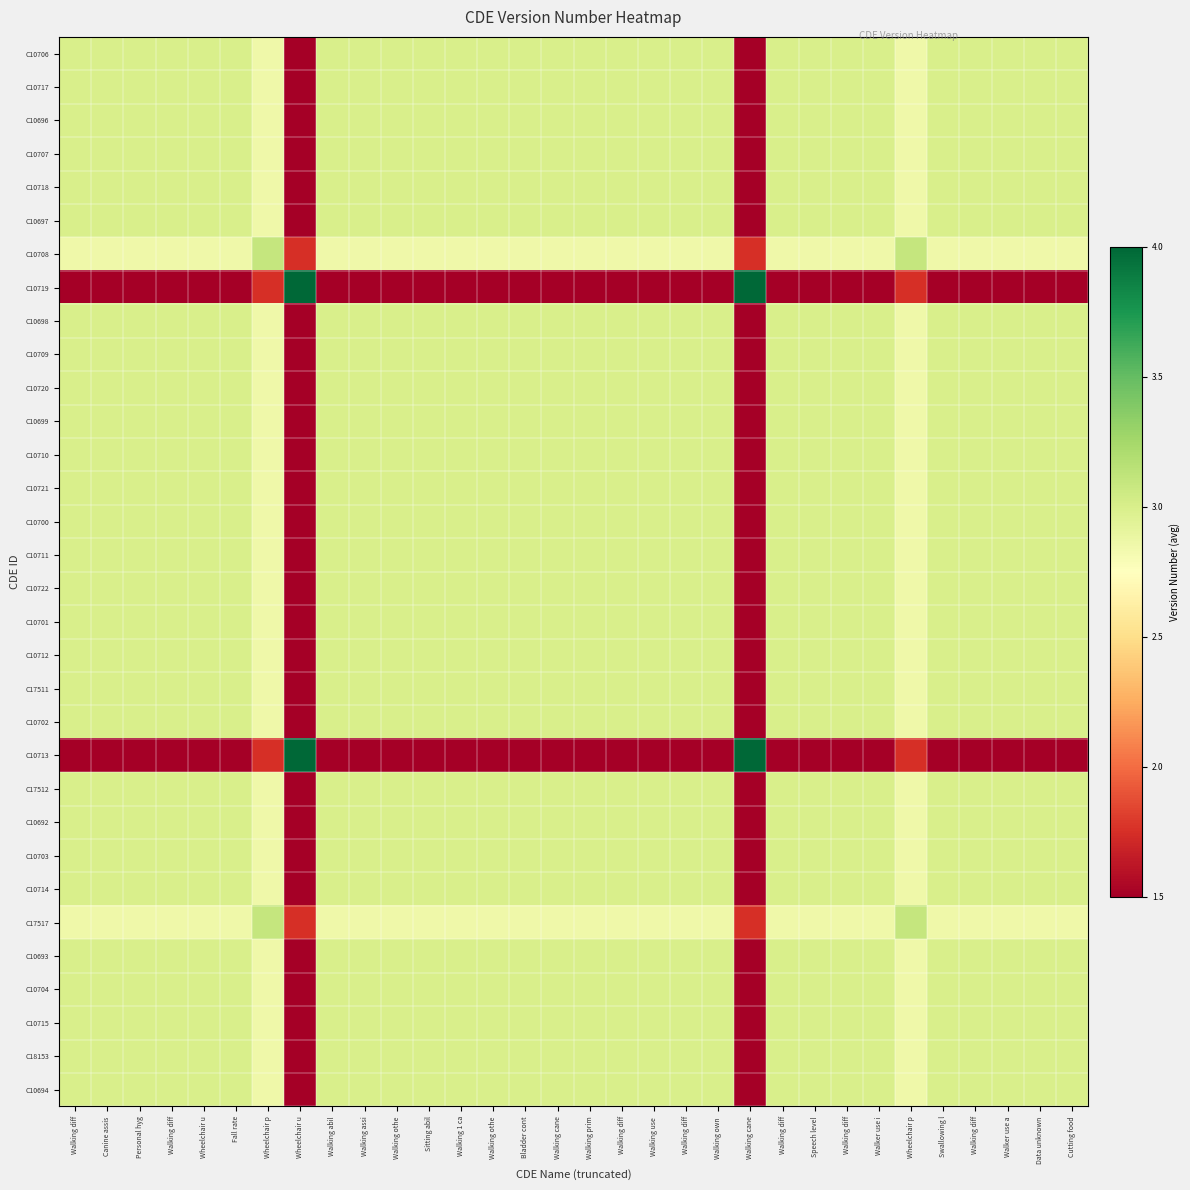

Reading left to right, extract all data points from this chart.

C10706: Walking diff=3.0	Canine assis=3.0	Personal hyg=3.0	Walking diff=3.0	Wheelchair u=3.0	Fall rate=3.0	Wheelchair p=2.8	Wheelchair u=1.5	Walking abil=3.0	Walking assi=3.0	Walking othe=3.0	Sitting abil=3.0	Walking 1 ca=3.0	Walking othe=3.0	Bladder cont=3.0	Walking cane=3.0	Walking prim=3.0	Walking diff=3.0	Walking use =3.0	Walking diff=3.0	Walking own =3.0	Walking cane=1.5	Walking diff=3.0	Speech level=3.0	Walking diff=3.0	Walker use i=3.0	Wheelchair p=2.8	Swallowing l=3.0	Walking diff=3.0	Walker use a=3.0	Data unknown=3.0	Cutting food=3.0
C10717: Walking diff=3.0	Canine assis=3.0	Personal hyg=3.0	Walking diff=3.0	Wheelchair u=3.0	Fall rate=3.0	Wheelchair p=2.8	Wheelchair u=1.5	Walking abil=3.0	Walking assi=3.0	Walking othe=3.0	Sitting abil=3.0	Walking 1 ca=3.0	Walking othe=3.0	Bladder cont=3.0	Walking cane=3.0	Walking prim=3.0	Walking diff=3.0	Walking use =3.0	Walking diff=3.0	Walking own =3.0	Walking cane=1.5	Walking diff=3.0	Speech level=3.0	Walking diff=3.0	Walker use i=3.0	Wheelchair p=2.8	Swallowing l=3.0	Walking diff=3.0	Walker use a=3.0	Data unknown=3.0	Cutting food=3.0
C10696: Walking diff=3.0	Canine assis=3.0	Personal hyg=3.0	Walking diff=3.0	Wheelchair u=3.0	Fall rate=3.0	Wheelchair p=2.8	Wheelchair u=1.5	Walking abil=3.0	Walking assi=3.0	Walking othe=3.0	Sitting abil=3.0	Walking 1 ca=3.0	Walking othe=3.0	Bladder cont=3.0	Walking cane=3.0	Walking prim=3.0	Walking diff=3.0	Walking use =3.0	Walking diff=3.0	Walking own =3.0	Walking cane=1.5	Walking diff=3.0	Speech level=3.0	Walking diff=3.0	Walker use i=3.0	Wheelchair p=2.8	Swallowing l=3.0	Walking diff=3.0	Walker use a=3.0	Data unknown=3.0	Cutting food=3.0
C10707: Walking diff=3.0	Canine assis=3.0	Personal hyg=3.0	Walking diff=3.0	Wheelchair u=3.0	Fall rate=3.0	Wheelchair p=2.8	Wheelchair u=1.5	Walking abil=3.0	Walking assi=3.0	Walking othe=3.0	Sitting abil=3.0	Walking 1 ca=3.0	Walking othe=3.0	Bladder cont=3.0	Walking cane=3.0	Walking prim=3.0	Walking diff=3.0	Walking use =3.0	Walking diff=3.0	Walking own =3.0	Walking cane=1.5	Walking diff=3.0	Speech level=3.0	Walking diff=3.0	Walker use i=3.0	Wheelchair p=2.8	Swallowing l=3.0	Walking diff=3.0	Walker use a=3.0	Data unknown=3.0	Cutting food=3.0
C10718: Walking diff=3.0	Canine assis=3.0	Personal hyg=3.0	Walking diff=3.0	Wheelchair u=3.0	Fall rate=3.0	Wheelchair p=2.8	Wheelchair u=1.5	Walking abil=3.0	Walking assi=3.0	Walking othe=3.0	Sitting abil=3.0	Walking 1 ca=3.0	Walking othe=3.0	Bladder cont=3.0	Walking cane=3.0	Walking prim=3.0	Walking diff=3.0	Walking use =3.0	Walking diff=3.0	Walking own =3.0	Walking cane=1.5	Walking diff=3.0	Speech level=3.0	Walking diff=3.0	Walker use i=3.0	Wheelchair p=2.8	Swallowing l=3.0	Walking diff=3.0	Walker use a=3.0	Data unknown=3.0	Cutting food=3.0
C10697: Walking diff=3.0	Canine assis=3.0	Personal hyg=3.0	Walking diff=3.0	Wheelchair u=3.0	Fall rate=3.0	Wheelchair p=2.8	Wheelchair u=1.5	Walking abil=3.0	Walking assi=3.0	Walking othe=3.0	Sitting abil=3.0	Walking 1 ca=3.0	Walking othe=3.0	Bladder cont=3.0	Walking cane=3.0	Walking prim=3.0	Walking diff=3.0	Walking use =3.0	Walking diff=3.0	Walking own =3.0	Walking cane=1.5	Walking diff=3.0	Speech level=3.0	Walking diff=3.0	Walker use i=3.0	Wheelchair p=2.8	Swallowing l=3.0	Walking diff=3.0	Walker use a=3.0	Data unknown=3.0	Cutting food=3.0
C10708: Walking diff=2.8	Canine assis=2.8	Personal hyg=2.8	Walking diff=2.8	Wheelchair u=2.8	Fall rate=2.8	Wheelchair p=3.1	Wheelchair u=1.8	Walking abil=2.8	Walking assi=2.8	Walking othe=2.8	Sitting abil=2.8	Walking 1 ca=2.8	Walking othe=2.8	Bladder cont=2.8	Walking cane=2.8	Walking prim=2.8	Walking diff=2.8	Walking use =2.8	Walking diff=2.8	Walking own =2.8	Walking cane=1.8	Walking diff=2.8	Speech level=2.8	Walking diff=2.8	Walker use i=2.8	Wheelchair p=3.1	Swallowing l=2.8	Walking diff=2.8	Walker use a=2.8	Data unknown=2.8	Cutting food=2.8
C10719: Walking diff=1.5	Canine assis=1.5	Personal hyg=1.5	Walking diff=1.5	Wheelchair u=1.5	Fall rate=1.5	Wheelchair p=1.8	Wheelchair u=4.0	Walking abil=1.5	Walking assi=1.5	Walking othe=1.5	Sitting abil=1.5	Walking 1 ca=1.5	Walking othe=1.5	Bladder cont=1.5	Walking cane=1.5	Walking prim=1.5	Walking diff=1.5	Walking use =1.5	Walking diff=1.5	Walking own =1.5	Walking cane=4.0	Walking diff=1.5	Speech level=1.5	Walking diff=1.5	Walker use i=1.5	Wheelchair p=1.8	Swallowing l=1.5	Walking diff=1.5	Walker use a=1.5	Data unknown=1.5	Cutting food=1.5
C10698: Walking diff=3.0	Canine assis=3.0	Personal hyg=3.0	Walking diff=3.0	Wheelchair u=3.0	Fall rate=3.0	Wheelchair p=2.8	Wheelchair u=1.5	Walking abil=3.0	Walking assi=3.0	Walking othe=3.0	Sitting abil=3.0	Walking 1 ca=3.0	Walking othe=3.0	Bladder cont=3.0	Walking cane=3.0	Walking prim=3.0	Walking diff=3.0	Walking use =3.0	Walking diff=3.0	Walking own =3.0	Walking cane=1.5	Walking diff=3.0	Speech level=3.0	Walking diff=3.0	Walker use i=3.0	Wheelchair p=2.8	Swallowing l=3.0	Walking diff=3.0	Walker use a=3.0	Data unknown=3.0	Cutting food=3.0
C10709: Walking diff=3.0	Canine assis=3.0	Personal hyg=3.0	Walking diff=3.0	Wheelchair u=3.0	Fall rate=3.0	Wheelchair p=2.8	Wheelchair u=1.5	Walking abil=3.0	Walking assi=3.0	Walking othe=3.0	Sitting abil=3.0	Walking 1 ca=3.0	Walking othe=3.0	Bladder cont=3.0	Walking cane=3.0	Walking prim=3.0	Walking diff=3.0	Walking use =3.0	Walking diff=3.0	Walking own =3.0	Walking cane=1.5	Walking diff=3.0	Speech level=3.0	Walking diff=3.0	Walker use i=3.0	Wheelchair p=2.8	Swallowing l=3.0	Walking diff=3.0	Walker use a=3.0	Data unknown=3.0	Cutting food=3.0
C10720: Walking diff=3.0	Canine assis=3.0	Personal hyg=3.0	Walking diff=3.0	Wheelchair u=3.0	Fall rate=3.0	Wheelchair p=2.8	Wheelchair u=1.5	Walking abil=3.0	Walking assi=3.0	Walking othe=3.0	Sitting abil=3.0	Walking 1 ca=3.0	Walking othe=3.0	Bladder cont=3.0	Walking cane=3.0	Walking prim=3.0	Walking diff=3.0	Walking use =3.0	Walking diff=3.0	Walking own =3.0	Walking cane=1.5	Walking diff=3.0	Speech level=3.0	Walking diff=3.0	Walker use i=3.0	Wheelchair p=2.8	Swallowing l=3.0	Walking diff=3.0	Walker use a=3.0	Data unknown=3.0	Cutting food=3.0
C10699: Walking diff=3.0	Canine assis=3.0	Personal hyg=3.0	Walking diff=3.0	Wheelchair u=3.0	Fall rate=3.0	Wheelchair p=2.8	Wheelchair u=1.5	Walking abil=3.0	Walking assi=3.0	Walking othe=3.0	Sitting abil=3.0	Walking 1 ca=3.0	Walking othe=3.0	Bladder cont=3.0	Walking cane=3.0	Walking prim=3.0	Walking diff=3.0	Walking use =3.0	Walking diff=3.0	Walking own =3.0	Walking cane=1.5	Walking diff=3.0	Speech level=3.0	Walking diff=3.0	Walker use i=3.0	Wheelchair p=2.8	Swallowing l=3.0	Walking diff=3.0	Walker use a=3.0	Data unknown=3.0	Cutting food=3.0
C10710: Walking diff=3.0	Canine assis=3.0	Personal hyg=3.0	Walking diff=3.0	Wheelchair u=3.0	Fall rate=3.0	Wheelchair p=2.8	Wheelchair u=1.5	Walking abil=3.0	Walking assi=3.0	Walking othe=3.0	Sitting abil=3.0	Walking 1 ca=3.0	Walking othe=3.0	Bladder cont=3.0	Walking cane=3.0	Walking prim=3.0	Walking diff=3.0	Walking use =3.0	Walking diff=3.0	Walking own =3.0	Walking cane=1.5	Walking diff=3.0	Speech level=3.0	Walking diff=3.0	Walker use i=3.0	Wheelchair p=2.8	Swallowing l=3.0	Walking diff=3.0	Walker use a=3.0	Data unknown=3.0	Cutting food=3.0
C10721: Walking diff=3.0	Canine assis=3.0	Personal hyg=3.0	Walking diff=3.0	Wheelchair u=3.0	Fall rate=3.0	Wheelchair p=2.8	Wheelchair u=1.5	Walking abil=3.0	Walking assi=3.0	Walking othe=3.0	Sitting abil=3.0	Walking 1 ca=3.0	Walking othe=3.0	Bladder cont=3.0	Walking cane=3.0	Walking prim=3.0	Walking diff=3.0	Walking use =3.0	Walking diff=3.0	Walking own =3.0	Walking cane=1.5	Walking diff=3.0	Speech level=3.0	Walking diff=3.0	Walker use i=3.0	Wheelchair p=2.8	Swallowing l=3.0	Walking diff=3.0	Walker use a=3.0	Data unknown=3.0	Cutting food=3.0
C10700: Walking diff=3.0	Canine assis=3.0	Personal hyg=3.0	Walking diff=3.0	Wheelchair u=3.0	Fall rate=3.0	Wheelchair p=2.8	Wheelchair u=1.5	Walking abil=3.0	Walking assi=3.0	Walking othe=3.0	Sitting abil=3.0	Walking 1 ca=3.0	Walking othe=3.0	Bladder cont=3.0	Walking cane=3.0	Walking prim=3.0	Walking diff=3.0	Walking use =3.0	Walking diff=3.0	Walking own =3.0	Walking cane=1.5	Walking diff=3.0	Speech level=3.0	Walking diff=3.0	Walker use i=3.0	Wheelchair p=2.8	Swallowing l=3.0	Walking diff=3.0	Walker use a=3.0	Data unknown=3.0	Cutting food=3.0
C10711: Walking diff=3.0	Canine assis=3.0	Personal hyg=3.0	Walking diff=3.0	Wheelchair u=3.0	Fall rate=3.0	Wheelchair p=2.8	Wheelchair u=1.5	Walking abil=3.0	Walking assi=3.0	Walking othe=3.0	Sitting abil=3.0	Walking 1 ca=3.0	Walking othe=3.0	Bladder cont=3.0	Walking cane=3.0	Walking prim=3.0	Walking diff=3.0	Walking use =3.0	Walking diff=3.0	Walking own =3.0	Walking cane=1.5	Walking diff=3.0	Speech level=3.0	Walking diff=3.0	Walker use i=3.0	Wheelchair p=2.8	Swallowing l=3.0	Walking diff=3.0	Walker use a=3.0	Data unknown=3.0	Cutting food=3.0
C10722: Walking diff=3.0	Canine assis=3.0	Personal hyg=3.0	Walking diff=3.0	Wheelchair u=3.0	Fall rate=3.0	Wheelchair p=2.8	Wheelchair u=1.5	Walking abil=3.0	Walking assi=3.0	Walking othe=3.0	Sitting abil=3.0	Walking 1 ca=3.0	Walking othe=3.0	Bladder cont=3.0	Walking cane=3.0	Walking prim=3.0	Walking diff=3.0	Walking use =3.0	Walking diff=3.0	Walking own =3.0	Walking cane=1.5	Walking diff=3.0	Speech level=3.0	Walking diff=3.0	Walker use i=3.0	Wheelchair p=2.8	Swallowing l=3.0	Walking diff=3.0	Walker use a=3.0	Data unknown=3.0	Cutting food=3.0
C10701: Walking diff=3.0	Canine assis=3.0	Personal hyg=3.0	Walking diff=3.0	Wheelchair u=3.0	Fall rate=3.0	Wheelchair p=2.8	Wheelchair u=1.5	Walking abil=3.0	Walking assi=3.0	Walking othe=3.0	Sitting abil=3.0	Walking 1 ca=3.0	Walking othe=3.0	Bladder cont=3.0	Walking cane=3.0	Walking prim=3.0	Walking diff=3.0	Walking use =3.0	Walking diff=3.0	Walking own =3.0	Walking cane=1.5	Walking diff=3.0	Speech level=3.0	Walking diff=3.0	Walker use i=3.0	Wheelchair p=2.8	Swallowing l=3.0	Walking diff=3.0	Walker use a=3.0	Data unknown=3.0	Cutting food=3.0
C10712: Walking diff=3.0	Canine assis=3.0	Personal hyg=3.0	Walking diff=3.0	Wheelchair u=3.0	Fall rate=3.0	Wheelchair p=2.8	Wheelchair u=1.5	Walking abil=3.0	Walking assi=3.0	Walking othe=3.0	Sitting abil=3.0	Walking 1 ca=3.0	Walking othe=3.0	Bladder cont=3.0	Walking cane=3.0	Walking prim=3.0	Walking diff=3.0	Walking use =3.0	Walking diff=3.0	Walking own =3.0	Walking cane=1.5	Walking diff=3.0	Speech level=3.0	Walking diff=3.0	Walker use i=3.0	Wheelchair p=2.8	Swallowing l=3.0	Walking diff=3.0	Walker use a=3.0	Data unknown=3.0	Cutting food=3.0
C17511: Walking diff=3.0	Canine assis=3.0	Personal hyg=3.0	Walking diff=3.0	Wheelchair u=3.0	Fall rate=3.0	Wheelchair p=2.8	Wheelchair u=1.5	Walking abil=3.0	Walking assi=3.0	Walking othe=3.0	Sitting abil=3.0	Walking 1 ca=3.0	Walking othe=3.0	Bladder cont=3.0	Walking cane=3.0	Walking prim=3.0	Walking diff=3.0	Walking use =3.0	Walking diff=3.0	Walking own =3.0	Walking cane=1.5	Walking diff=3.0	Speech level=3.0	Walking diff=3.0	Walker use i=3.0	Wheelchair p=2.8	Swallowing l=3.0	Walking diff=3.0	Walker use a=3.0	Data unknown=3.0	Cutting food=3.0
C10702: Walking diff=3.0	Canine assis=3.0	Personal hyg=3.0	Walking diff=3.0	Wheelchair u=3.0	Fall rate=3.0	Wheelchair p=2.8	Wheelchair u=1.5	Walking abil=3.0	Walking assi=3.0	Walking othe=3.0	Sitting abil=3.0	Walking 1 ca=3.0	Walking othe=3.0	Bladder cont=3.0	Walking cane=3.0	Walking prim=3.0	Walking diff=3.0	Walking use =3.0	Walking diff=3.0	Walking own =3.0	Walking cane=1.5	Walking diff=3.0	Speech level=3.0	Walking diff=3.0	Walker use i=3.0	Wheelchair p=2.8	Swallowing l=3.0	Walking diff=3.0	Walker use a=3.0	Data unknown=3.0	Cutting food=3.0
C10713: Walking diff=1.5	Canine assis=1.5	Personal hyg=1.5	Walking diff=1.5	Wheelchair u=1.5	Fall rate=1.5	Wheelchair p=1.8	Wheelchair u=4.0	Walking abil=1.5	Walking assi=1.5	Walking othe=1.5	Sitting abil=1.5	Walking 1 ca=1.5	Walking othe=1.5	Bladder cont=1.5	Walking cane=1.5	Walking prim=1.5	Walking diff=1.5	Walking use =1.5	Walking diff=1.5	Walking own =1.5	Walking cane=4.0	Walking diff=1.5	Speech level=1.5	Walking diff=1.5	Walker use i=1.5	Wheelchair p=1.8	Swallowing l=1.5	Walking diff=1.5	Walker use a=1.5	Data unknown=1.5	Cutting food=1.5
C17512: Walking diff=3.0	Canine assis=3.0	Personal hyg=3.0	Walking diff=3.0	Wheelchair u=3.0	Fall rate=3.0	Wheelchair p=2.8	Wheelchair u=1.5	Walking abil=3.0	Walking assi=3.0	Walking othe=3.0	Sitting abil=3.0	Walking 1 ca=3.0	Walking othe=3.0	Bladder cont=3.0	Walking cane=3.0	Walking prim=3.0	Walking diff=3.0	Walking use =3.0	Walking diff=3.0	Walking own =3.0	Walking cane=1.5	Walking diff=3.0	Speech level=3.0	Walking diff=3.0	Walker use i=3.0	Wheelchair p=2.8	Swallowing l=3.0	Walking diff=3.0	Walker use a=3.0	Data unknown=3.0	Cutting food=3.0
C10692: Walking diff=3.0	Canine assis=3.0	Personal hyg=3.0	Walking diff=3.0	Wheelchair u=3.0	Fall rate=3.0	Wheelchair p=2.8	Wheelchair u=1.5	Walking abil=3.0	Walking assi=3.0	Walking othe=3.0	Sitting abil=3.0	Walking 1 ca=3.0	Walking othe=3.0	Bladder cont=3.0	Walking cane=3.0	Walking prim=3.0	Walking diff=3.0	Walking use =3.0	Walking diff=3.0	Walking own =3.0	Walking cane=1.5	Walking diff=3.0	Speech level=3.0	Walking diff=3.0	Walker use i=3.0	Wheelchair p=2.8	Swallowing l=3.0	Walking diff=3.0	Walker use a=3.0	Data unknown=3.0	Cutting food=3.0
C10703: Walking diff=3.0	Canine assis=3.0	Personal hyg=3.0	Walking diff=3.0	Wheelchair u=3.0	Fall rate=3.0	Wheelchair p=2.8	Wheelchair u=1.5	Walking abil=3.0	Walking assi=3.0	Walking othe=3.0	Sitting abil=3.0	Walking 1 ca=3.0	Walking othe=3.0	Bladder cont=3.0	Walking cane=3.0	Walking prim=3.0	Walking diff=3.0	Walking use =3.0	Walking diff=3.0	Walking own =3.0	Walking cane=1.5	Walking diff=3.0	Speech level=3.0	Walking diff=3.0	Walker use i=3.0	Wheelchair p=2.8	Swallowing l=3.0	Walking diff=3.0	Walker use a=3.0	Data unknown=3.0	Cutting food=3.0
C10714: Walking diff=3.0	Canine assis=3.0	Personal hyg=3.0	Walking diff=3.0	Wheelchair u=3.0	Fall rate=3.0	Wheelchair p=2.8	Wheelchair u=1.5	Walking abil=3.0	Walking assi=3.0	Walking othe=3.0	Sitting abil=3.0	Walking 1 ca=3.0	Walking othe=3.0	Bladder cont=3.0	Walking cane=3.0	Walking prim=3.0	Walking diff=3.0	Walking use =3.0	Walking diff=3.0	Walking own =3.0	Walking cane=1.5	Walking diff=3.0	Speech level=3.0	Walking diff=3.0	Walker use i=3.0	Wheelchair p=2.8	Swallowing l=3.0	Walking diff=3.0	Walker use a=3.0	Data unknown=3.0	Cutting food=3.0
C17517: Walking diff=2.8	Canine assis=2.8	Personal hyg=2.8	Walking diff=2.8	Wheelchair u=2.8	Fall rate=2.8	Wheelchair p=3.1	Wheelchair u=1.8	Walking abil=2.8	Walking assi=2.8	Walking othe=2.8	Sitting abil=2.8	Walking 1 ca=2.8	Walking othe=2.8	Bladder cont=2.8	Walking cane=2.8	Walking prim=2.8	Walking diff=2.8	Walking use =2.8	Walking diff=2.8	Walking own =2.8	Walking cane=1.8	Walking diff=2.8	Speech level=2.8	Walking diff=2.8	Walker use i=2.8	Wheelchair p=3.1	Swallowing l=2.8	Walking diff=2.8	Walker use a=2.8	Data unknown=2.8	Cutting food=2.8
C10693: Walking diff=3.0	Canine assis=3.0	Personal hyg=3.0	Walking diff=3.0	Wheelchair u=3.0	Fall rate=3.0	Wheelchair p=2.8	Wheelchair u=1.5	Walking abil=3.0	Walking assi=3.0	Walking othe=3.0	Sitting abil=3.0	Walking 1 ca=3.0	Walking othe=3.0	Bladder cont=3.0	Walking cane=3.0	Walking prim=3.0	Walking diff=3.0	Walking use =3.0	Walking diff=3.0	Walking own =3.0	Walking cane=1.5	Walking diff=3.0	Speech level=3.0	Walking diff=3.0	Walker use i=3.0	Wheelchair p=2.8	Swallowing l=3.0	Walking diff=3.0	Walker use a=3.0	Data unknown=3.0	Cutting food=3.0
C10704: Walking diff=3.0	Canine assis=3.0	Personal hyg=3.0	Walking diff=3.0	Wheelchair u=3.0	Fall rate=3.0	Wheelchair p=2.8	Wheelchair u=1.5	Walking abil=3.0	Walking assi=3.0	Walking othe=3.0	Sitting abil=3.0	Walking 1 ca=3.0	Walking othe=3.0	Bladder cont=3.0	Walking cane=3.0	Walking prim=3.0	Walking diff=3.0	Walking use =3.0	Walking diff=3.0	Walking own =3.0	Walking cane=1.5	Walking diff=3.0	Speech level=3.0	Walking diff=3.0	Walker use i=3.0	Wheelchair p=2.8	Swallowing l=3.0	Walking diff=3.0	Walker use a=3.0	Data unknown=3.0	Cutting food=3.0
C10715: Walking diff=3.0	Canine assis=3.0	Personal hyg=3.0	Walking diff=3.0	Wheelchair u=3.0	Fall rate=3.0	Wheelchair p=2.8	Wheelchair u=1.5	Walking abil=3.0	Walking assi=3.0	Walking othe=3.0	Sitting abil=3.0	Walking 1 ca=3.0	Walking othe=3.0	Bladder cont=3.0	Walking cane=3.0	Walking prim=3.0	Walking diff=3.0	Walking use =3.0	Walking diff=3.0	Walking own =3.0	Walking cane=1.5	Walking diff=3.0	Speech level=3.0	Walking diff=3.0	Walker use i=3.0	Wheelchair p=2.8	Swallowing l=3.0	Walking diff=3.0	Walker use a=3.0	Data unknown=3.0	Cutting food=3.0
C18153: Walking diff=3.0	Canine assis=3.0	Personal hyg=3.0	Walking diff=3.0	Wheelchair u=3.0	Fall rate=3.0	Wheelchair p=2.8	Wheelchair u=1.5	Walking abil=3.0	Walking assi=3.0	Walking othe=3.0	Sitting abil=3.0	Walking 1 ca=3.0	Walking othe=3.0	Bladder cont=3.0	Walking cane=3.0	Walking prim=3.0	Walking diff=3.0	Walking use =3.0	Walking diff=3.0	Walking own =3.0	Walking cane=1.5	Walking diff=3.0	Speech level=3.0	Walking diff=3.0	Walker use i=3.0	Wheelchair p=2.8	Swallowing l=3.0	Walking diff=3.0	Walker use a=3.0	Data unknown=3.0	Cutting food=3.0
C10694: Walking diff=3.0	Canine assis=3.0	Personal hyg=3.0	Walking diff=3.0	Wheelchair u=3.0	Fall rate=3.0	Wheelchair p=2.8	Wheelchair u=1.5	Walking abil=3.0	Walking assi=3.0	Walking othe=3.0	Sitting abil=3.0	Walking 1 ca=3.0	Walking othe=3.0	Bladder cont=3.0	Walking cane=3.0	Walking prim=3.0	Walking diff=3.0	Walking use =3.0	Walking diff=3.0	Walking own =3.0	Walking cane=1.5	Walking diff=3.0	Speech level=3.0	Walking diff=3.0	Walker use i=3.0	Wheelchair p=2.8	Swallowing l=3.0	Walking diff=3.0	Walker use a=3.0	Data unknown=3.0	Cutting food=3.0